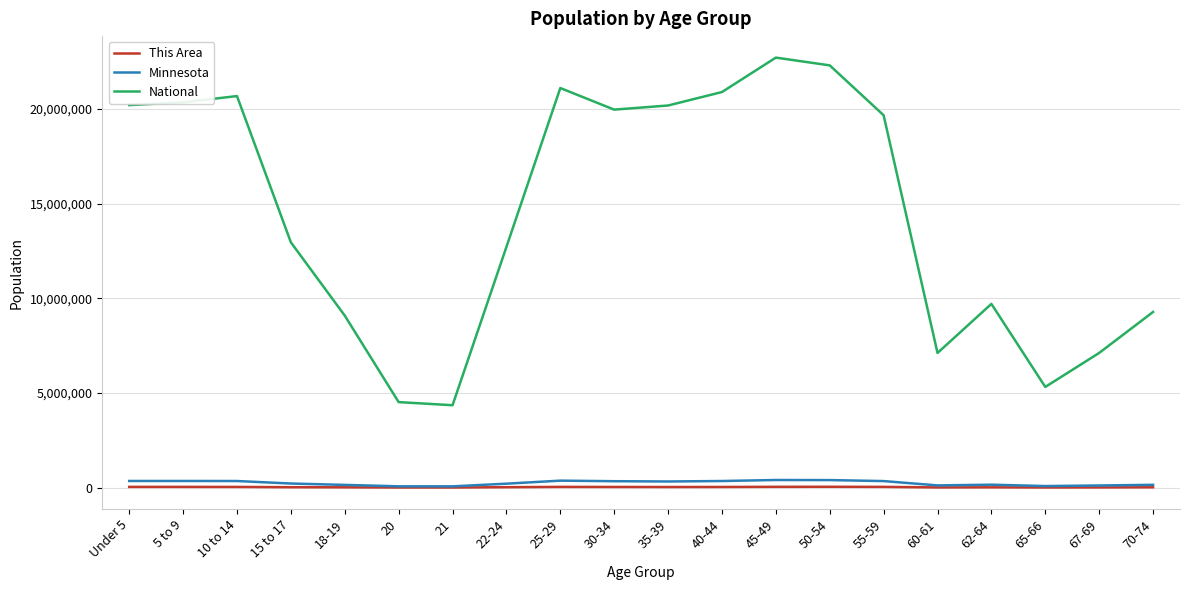

True or false: Minnesota and National intersect in this chart.

False